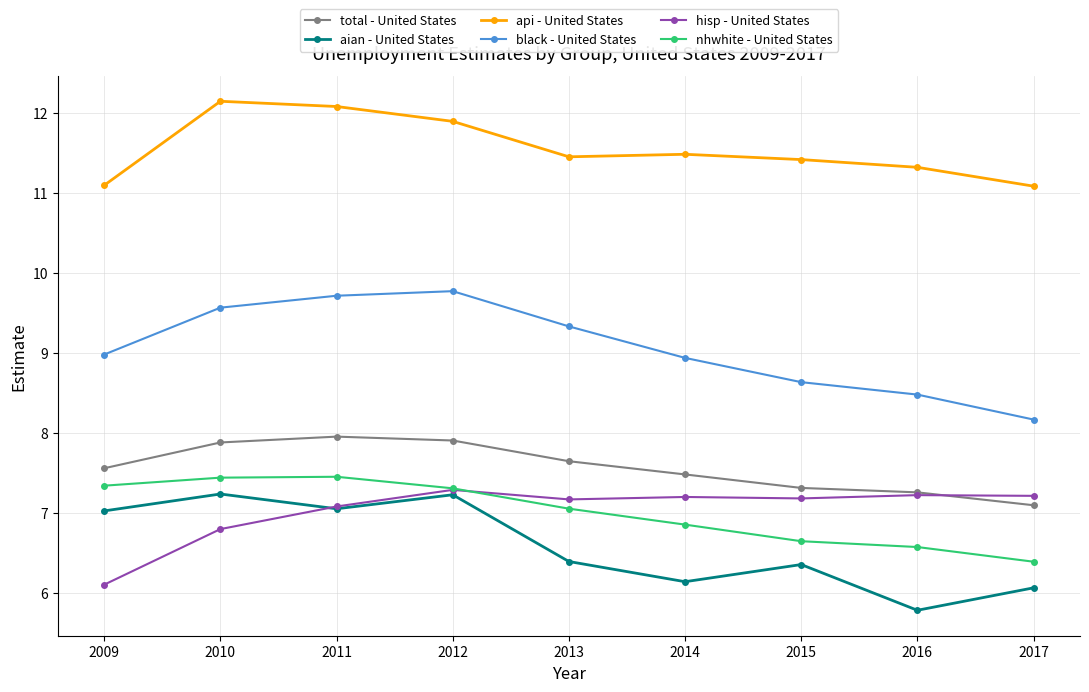

Which series has the widest spread of values?

black - United States